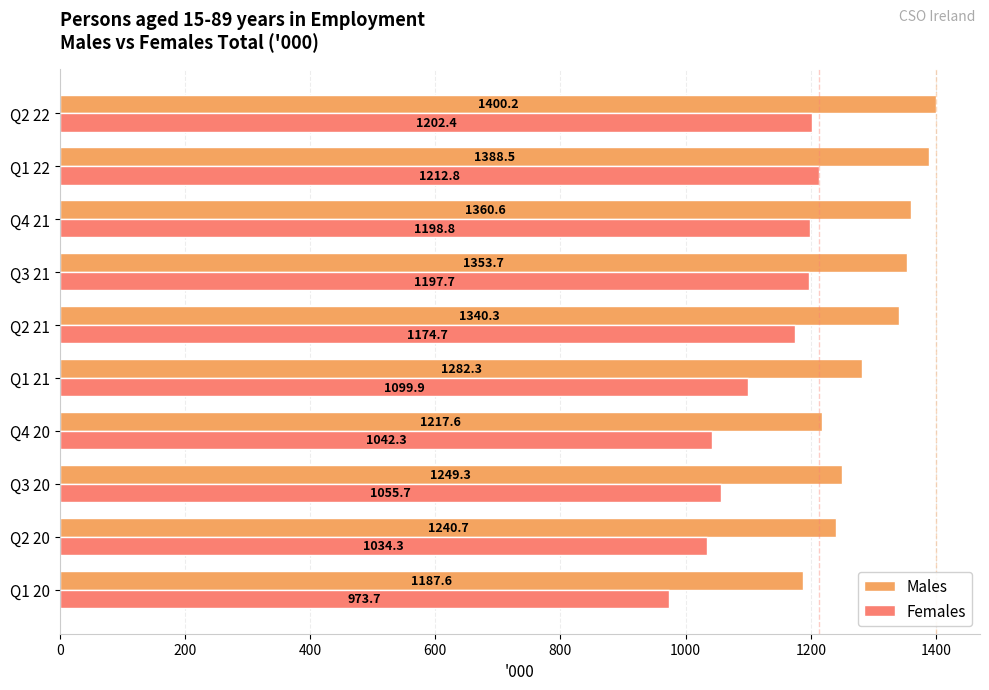

At which category does the chart reach its minimum across all series?

Q1 20